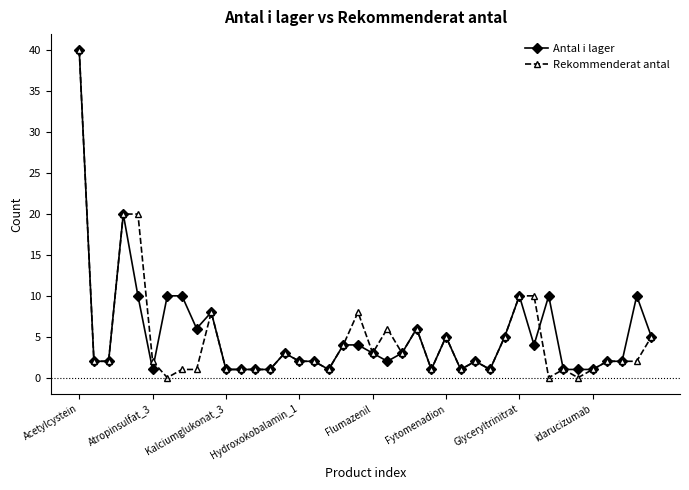

What is the maximum value shown in the chart?

40